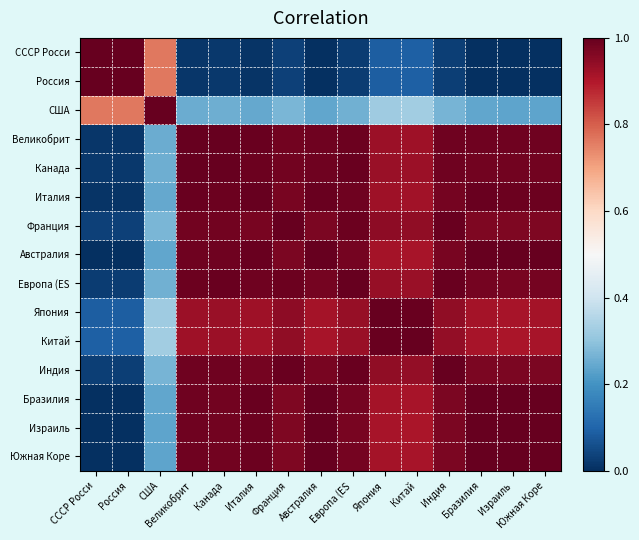

At how many categories does at least one series exceed 0?

15